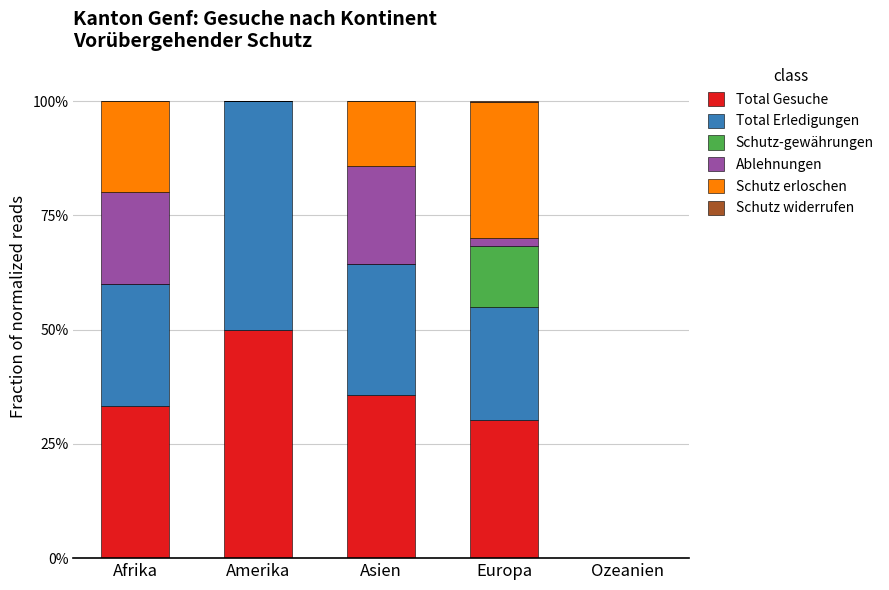

Are the bars grouped side by side (vs. stacked)?

No